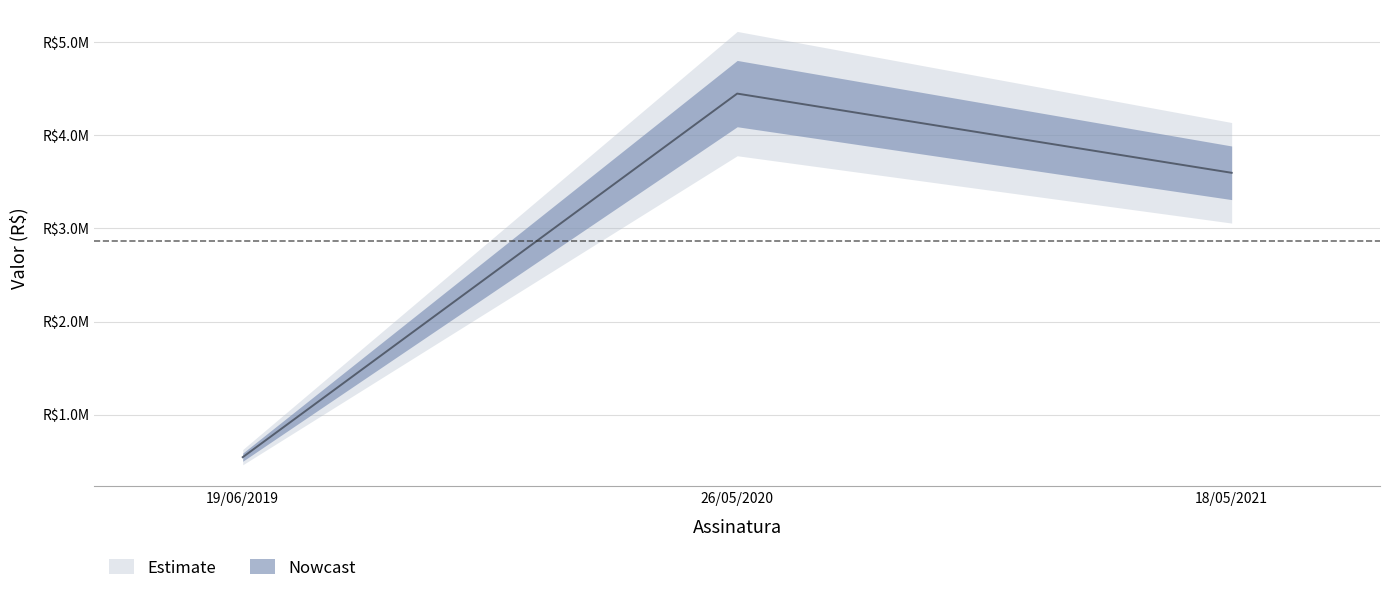

Is this an area chart (filled region under the line)?

No